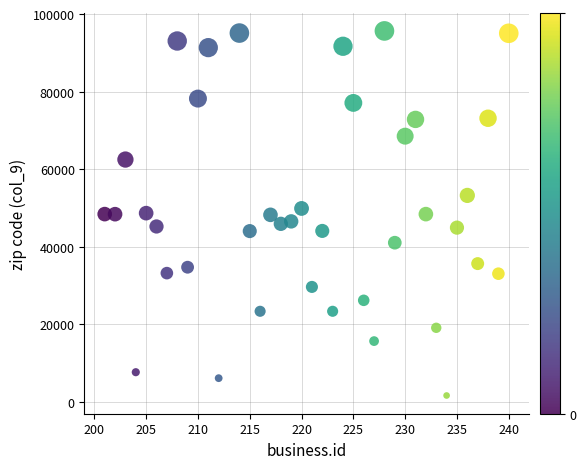

What is the range of X values (max minus min)?

39